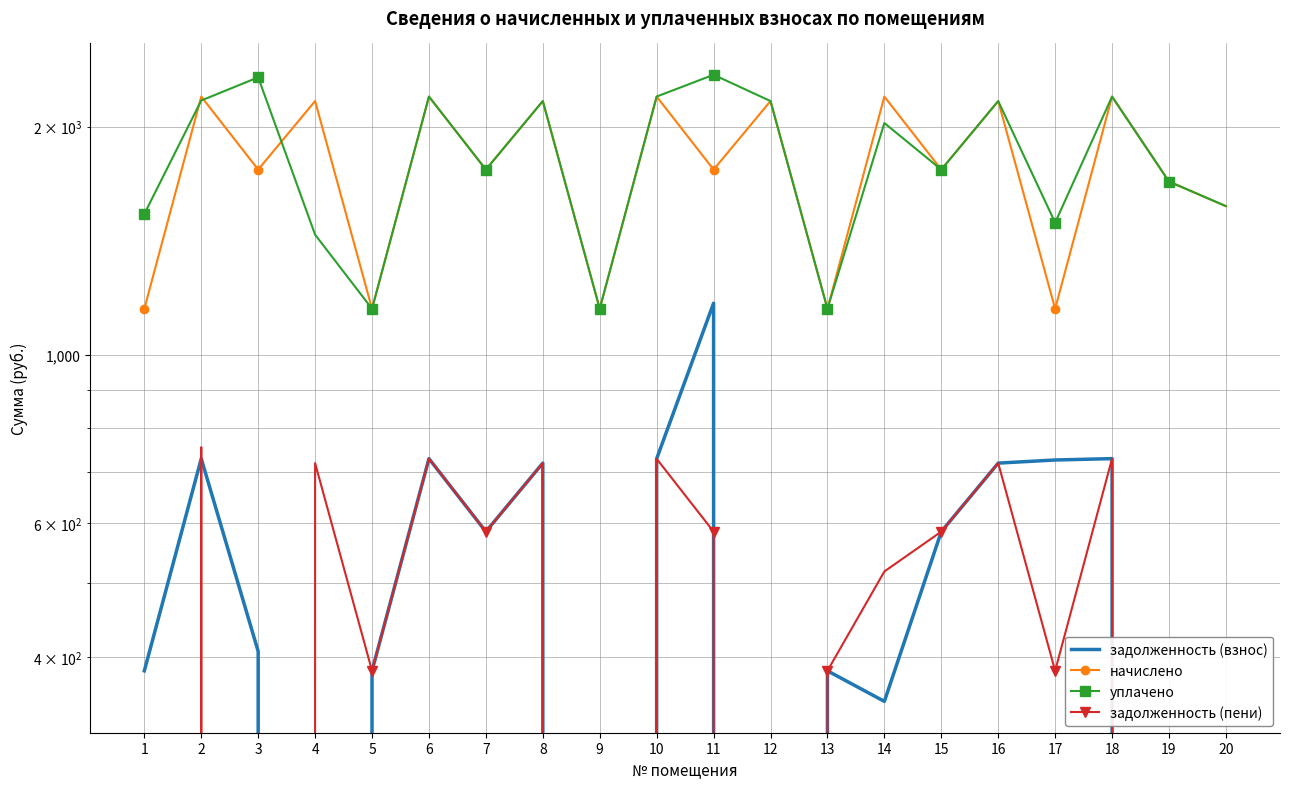

Reading left to right, extract all data points from this chart.

задолженность (взнос): 383.4	730.0	406.8	0.0	383.4	730.0	585.0	720.2	0.0	729.9	1170.0	0.0	383.4	349.5	585.0	720.2	727.0	730.0	0.0	0.0
начислено: 1150.3	2190.1	1755.0	2160.6	1150.3	2190.1	1755.0	2160.6	1150.3	2190.1	1755.0	2160.6	1150.3	2190.1	1755.0	2160.6	1150.3	2190.1	1692.3	1570.7
уплачено: 1533.8	2164.2	2321.9	1440.4	1150.3	2190.1	1755.0	2160.6	1150.3	2190.4	2340.0	2160.6	1150.3	2021.2	1755.0	2160.6	1493.9	2190.1	1692.3	1570.7
задолженность (пени): 0.0	755.9	0.0	720.2	383.4	730.0	585.0	720.2	0.0	729.6	585.0	0.0	383.4	518.4	585.0	720.2	383.4	730.0	0.0	0.0